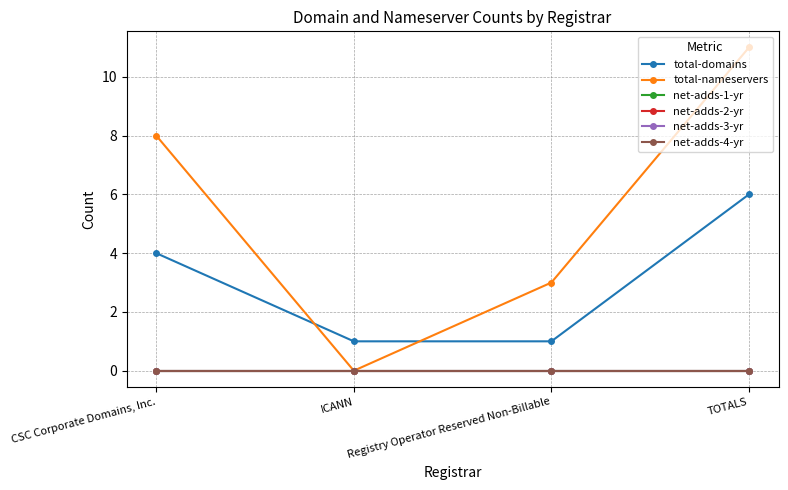

Where is net-adds-4-yr nearest to the value 0?

CSC Corporate Domains, Inc.